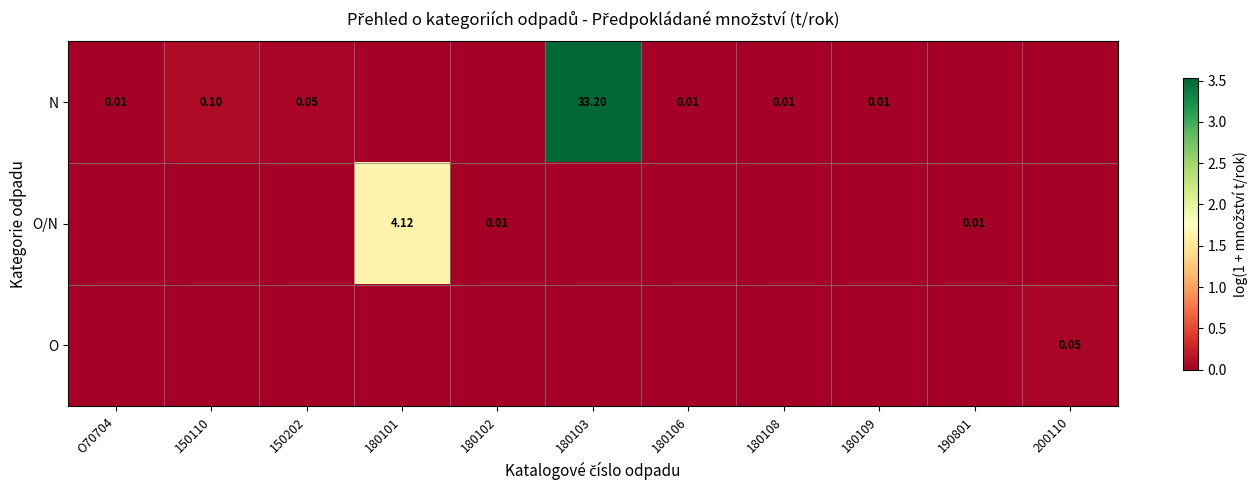

True or false: O/N has a value of 0.0 at O70704.

True